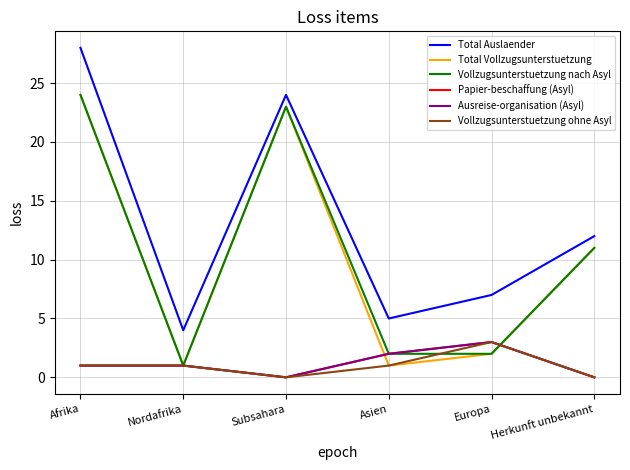

The value of Total Auslaender at Nordafrika is 7. True or false?

False